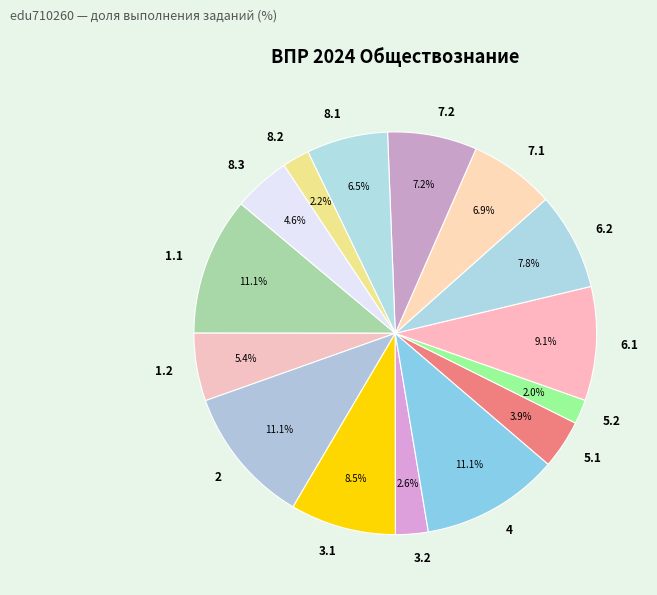

Combined, what portion of the pie is 1.1 and 1.2?

16.5%